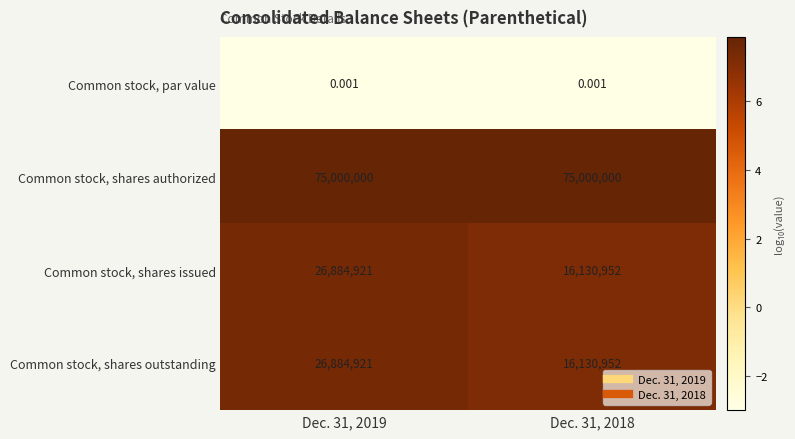

Which series has the largest total across all categories?

Common stock, shares authorized